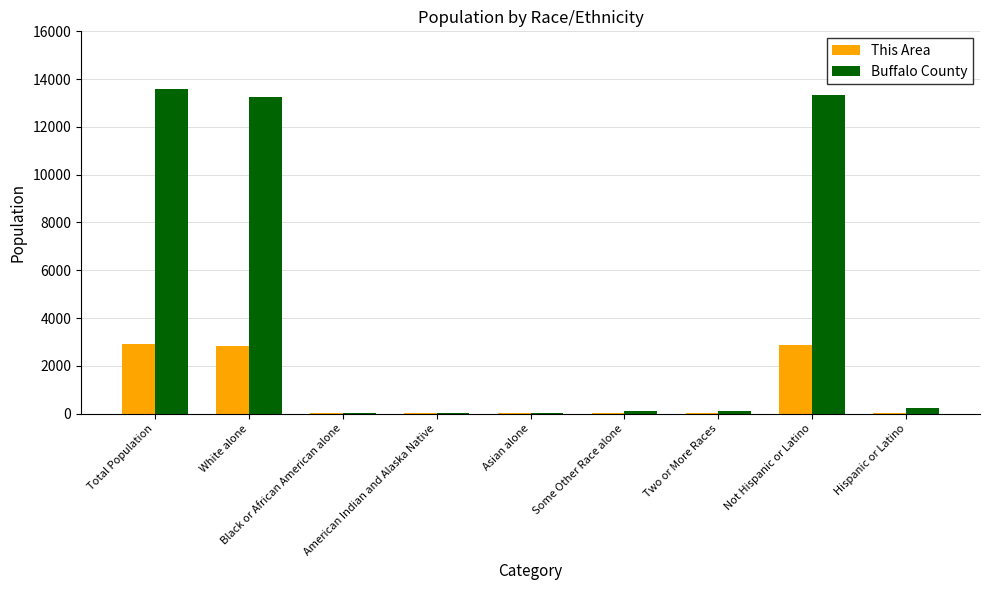

Where does the This Area series first go above 33?

Total Population